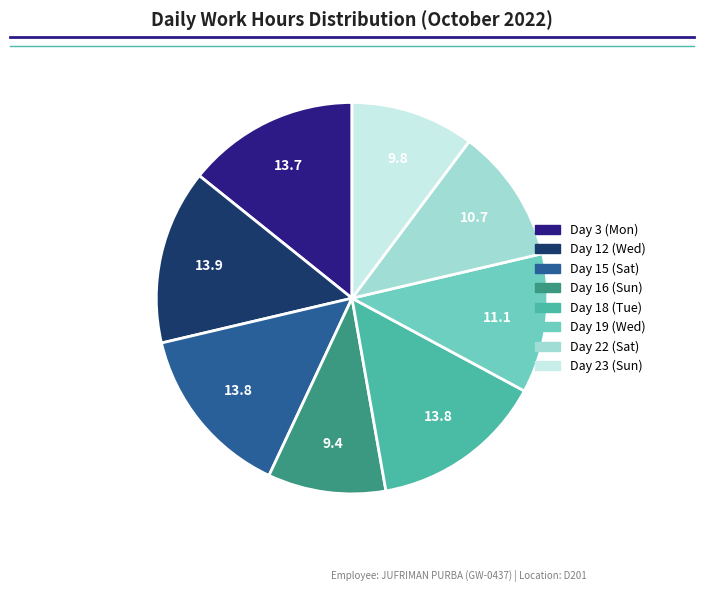

True or false: Day 19 (Wed) accounts for 19% of the total.

False